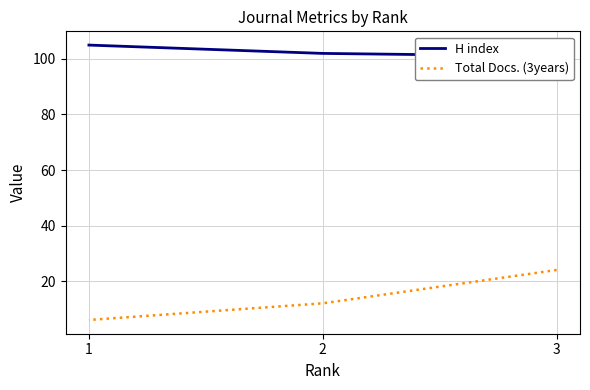

Between 3 and 1, which series saw the biggest shift?

Total Docs. (3years)